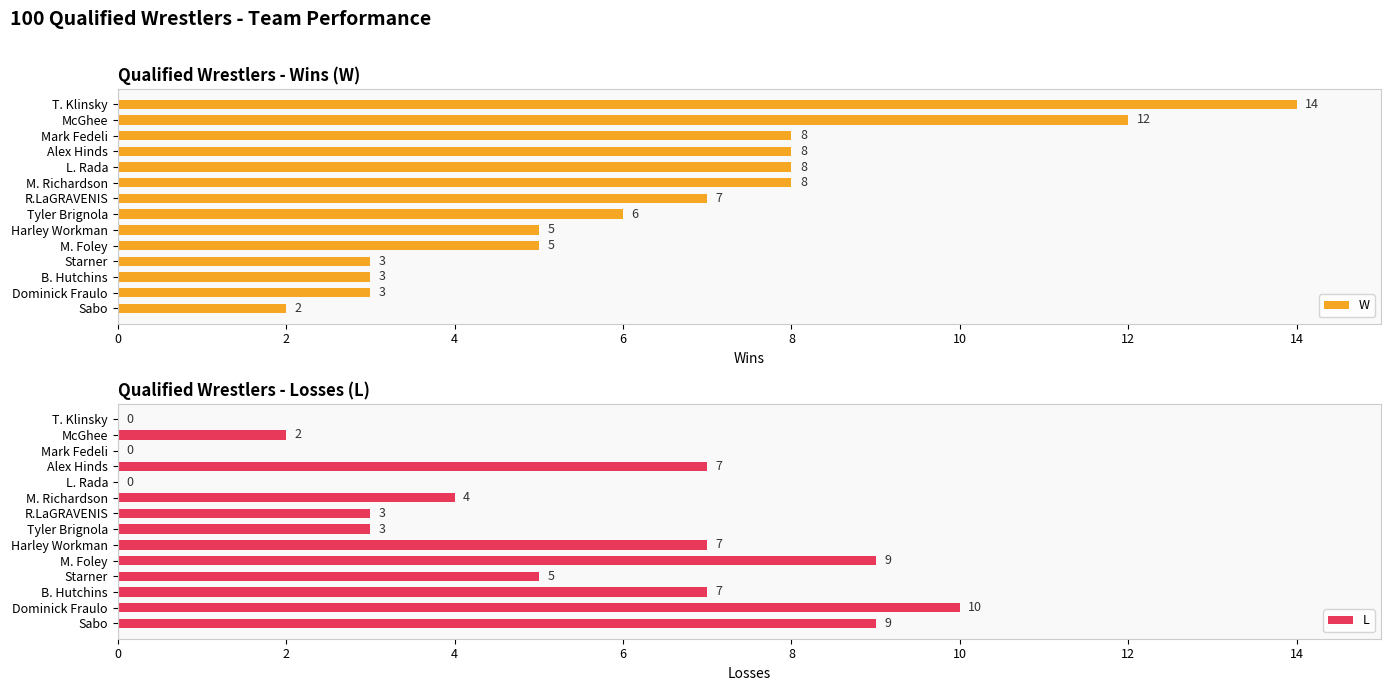

Reading left to right, list all the values displayed in this chart.

W: 14	12	8	8	8	8	7	6	5	5	3	3	3	2
L: 0	2	0	7	0	4	3	3	7	9	5	7	10	9